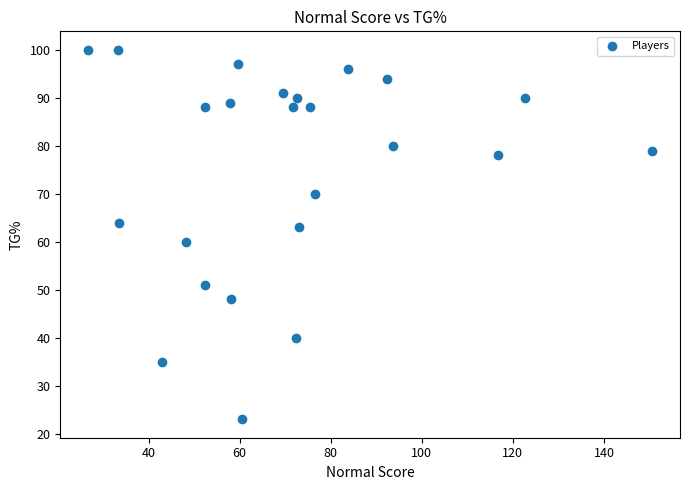

What is the range of Y values (max minus min)?

77